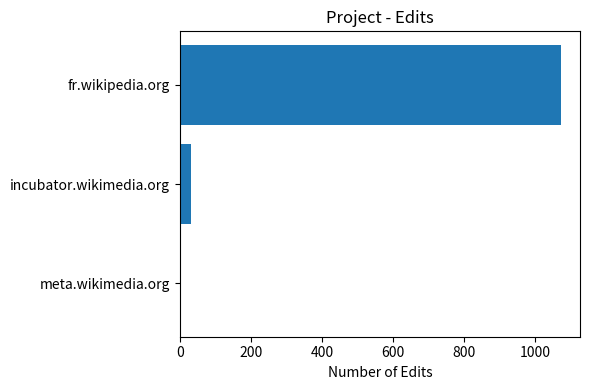

Reading top to bottom, list all the values displayed in this chart.

1073	31	4